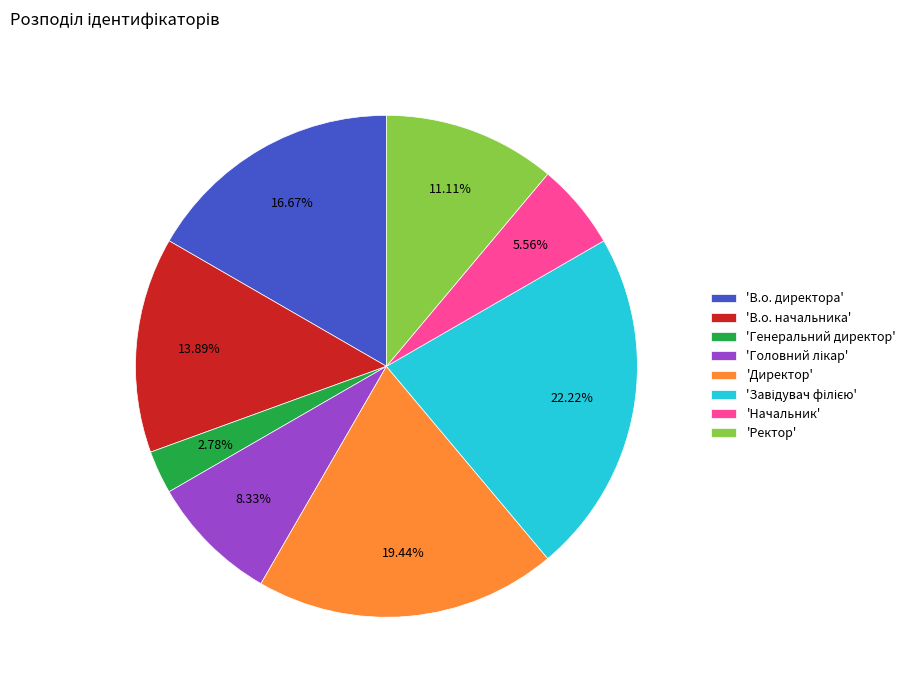

What is the smallest slice in the pie chart?

'Генеральний директор'